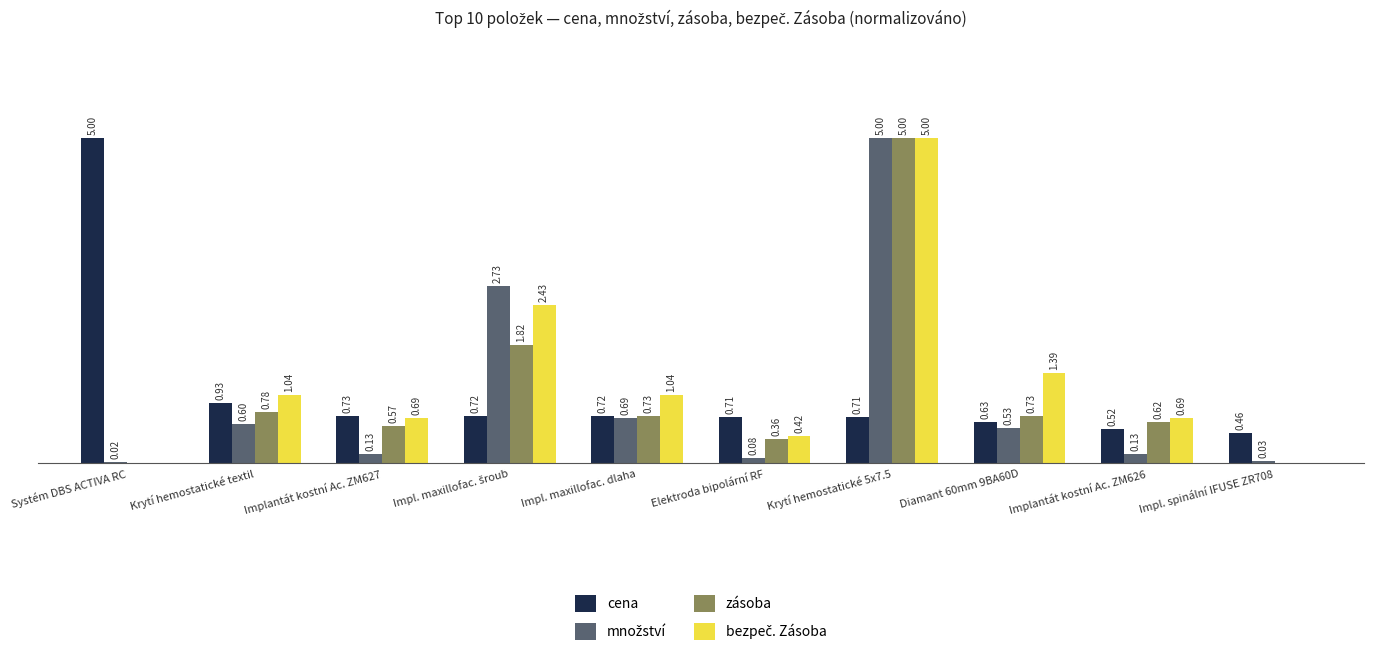

Where is cena nearest to the value 2?

Krytí hemostatické textil